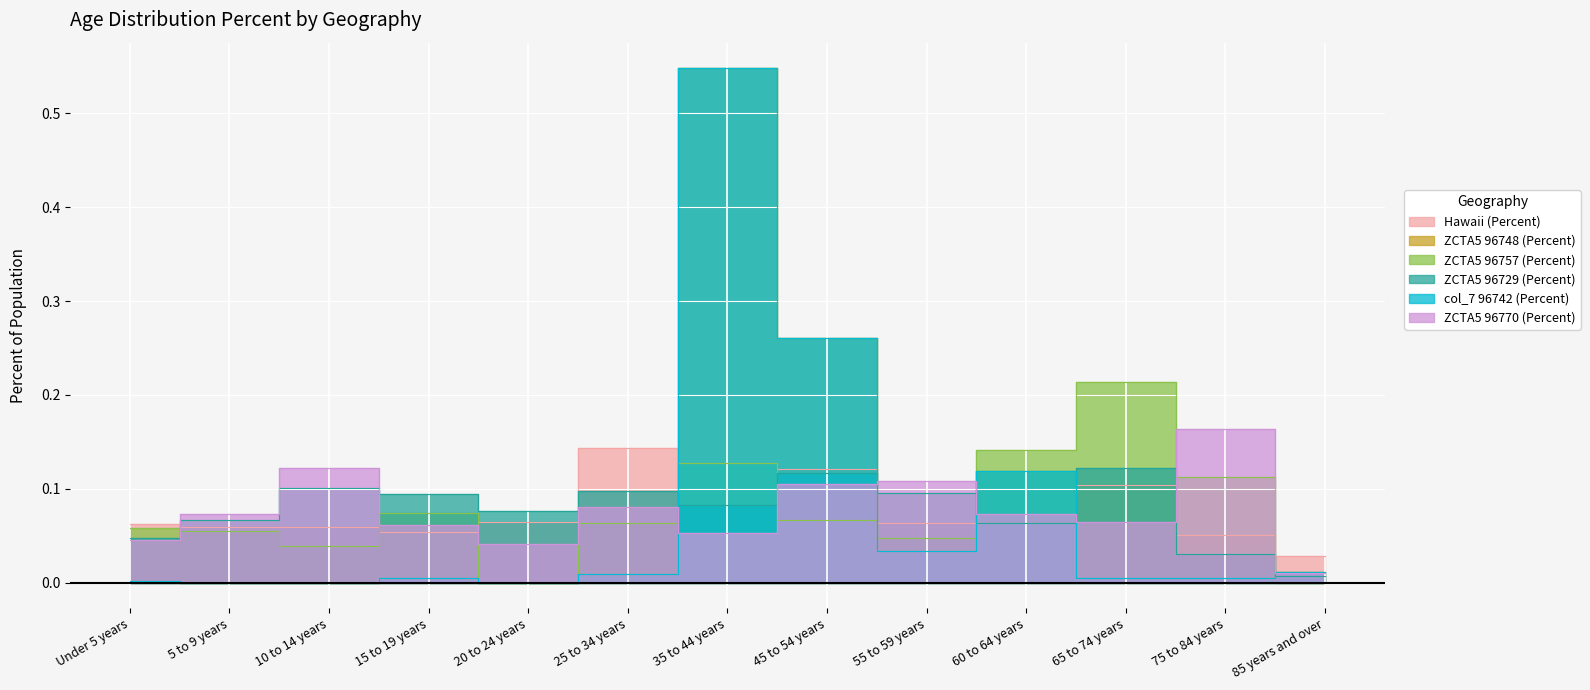

What is the difference between the maximum and minimum values in the ZCTA5 96748 (Percent) series?

0.5